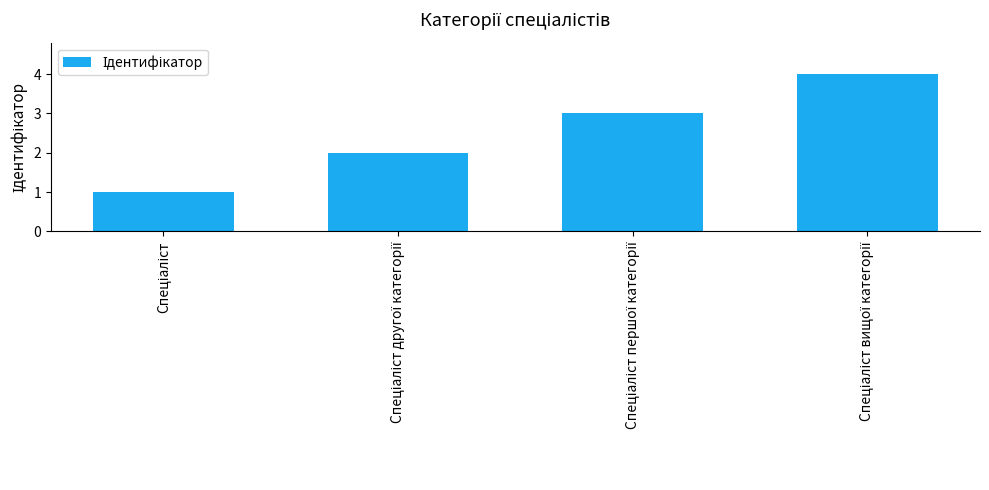

What is the difference between the maximum and minimum values?

3